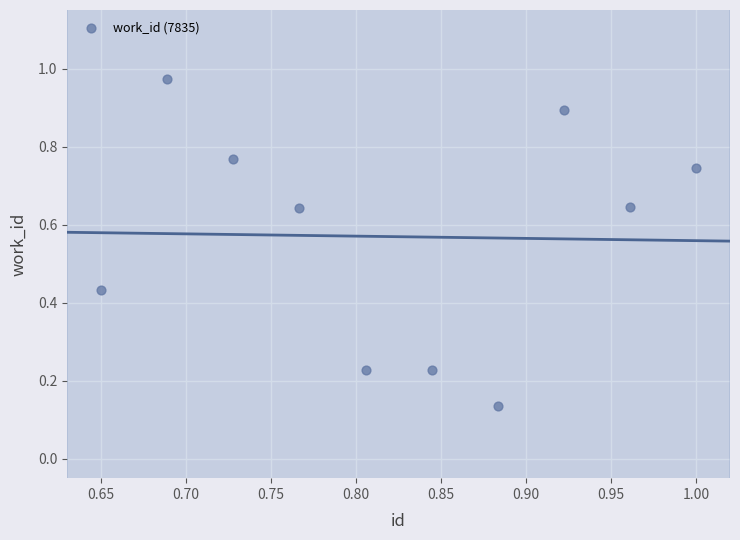

What is the range of X values (max minus min)?

0.3